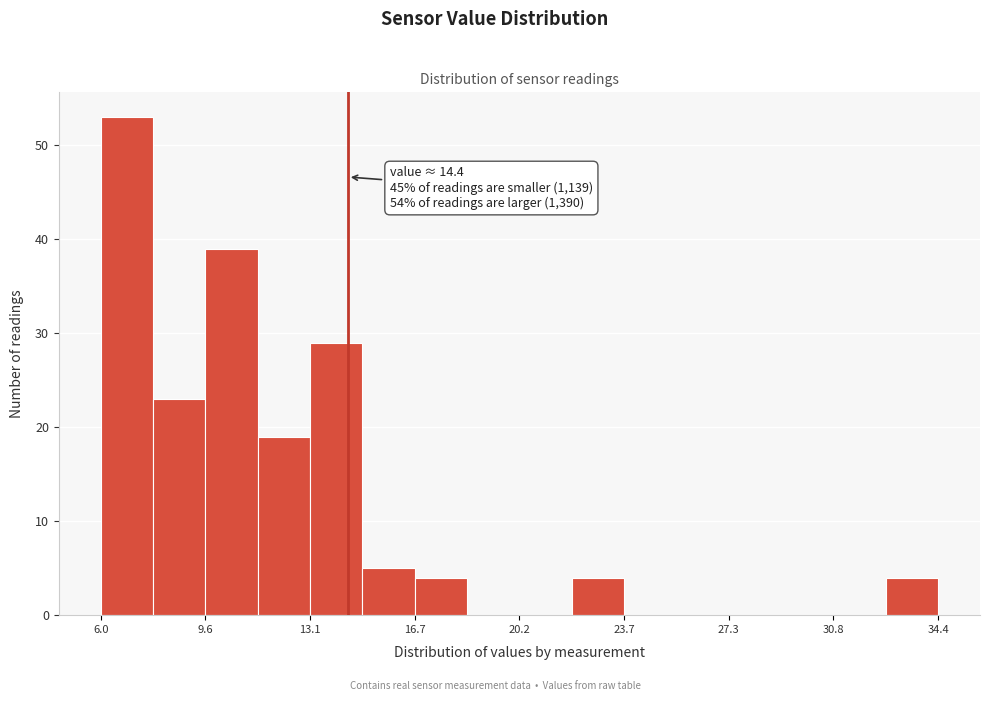

Around what value on the x-axis is the tallest bar? Give the approximate position of its centre, as read against the axis.

7.0